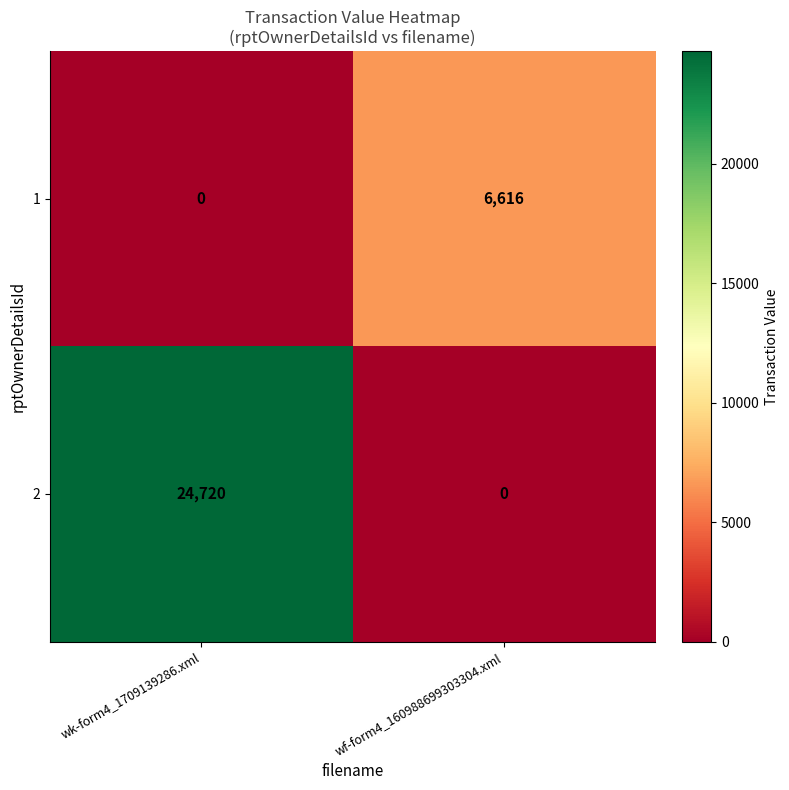

Which series has the largest range (max minus min)?

2